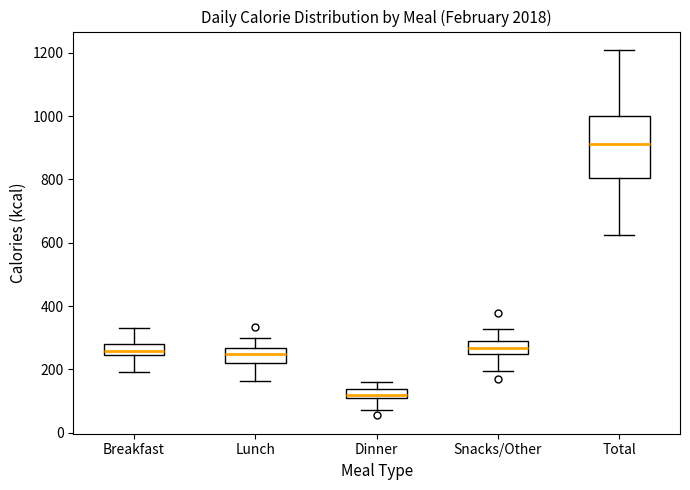

Which box is the tallest, from its lower edge to its upper edge?

Total